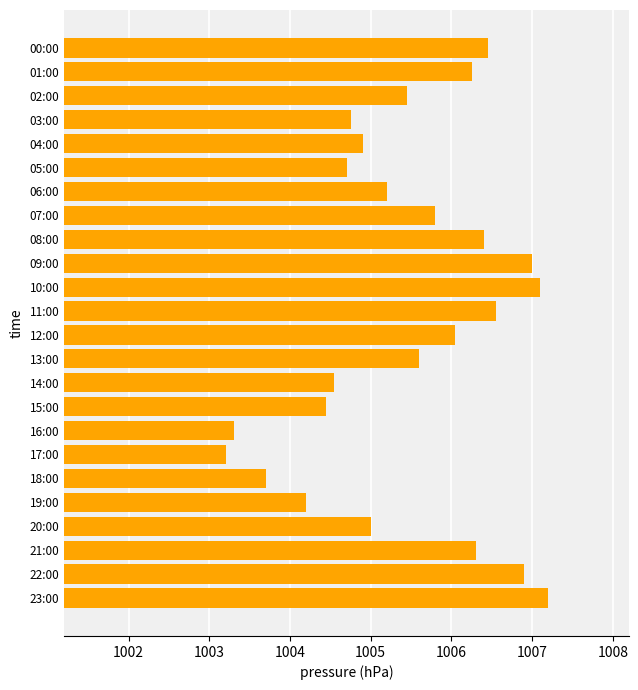

The chart shows a value of 1005.5 at 02:00. True or false?

True